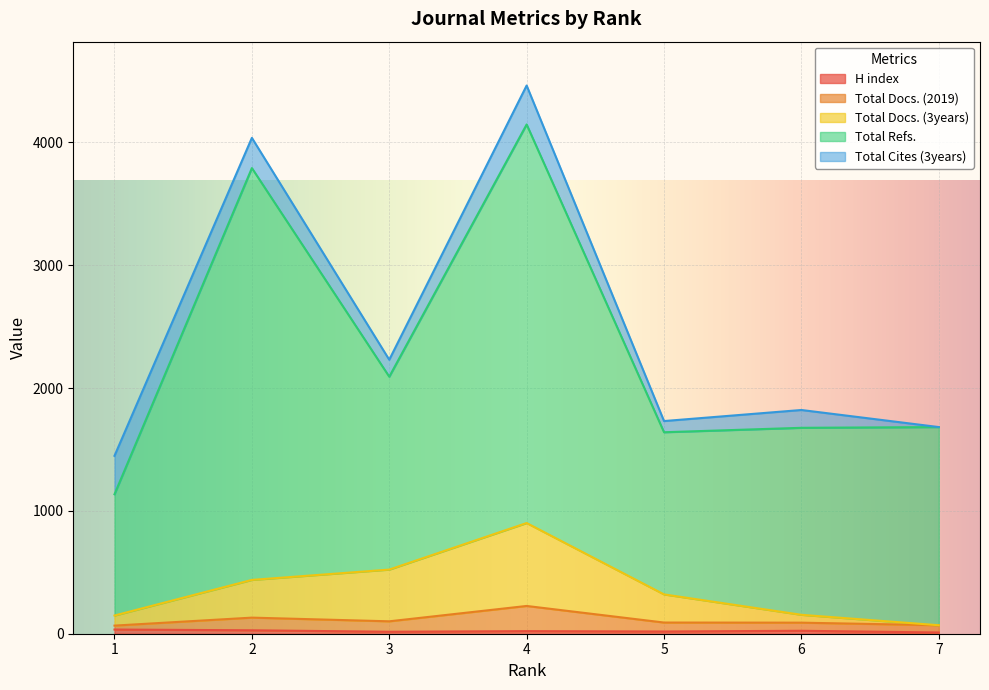

Which has a higher value, 7 or 3?

3